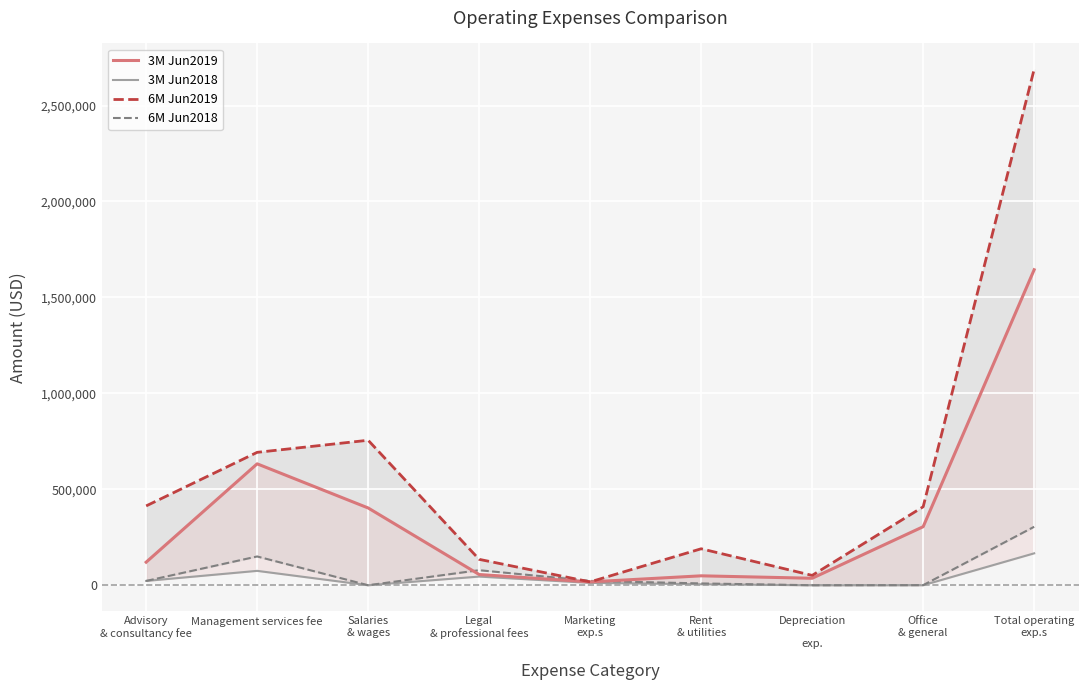

What is the sum of the 6M Jun2019 values at Legal
& professional fees and Rent
& utilities?

325138